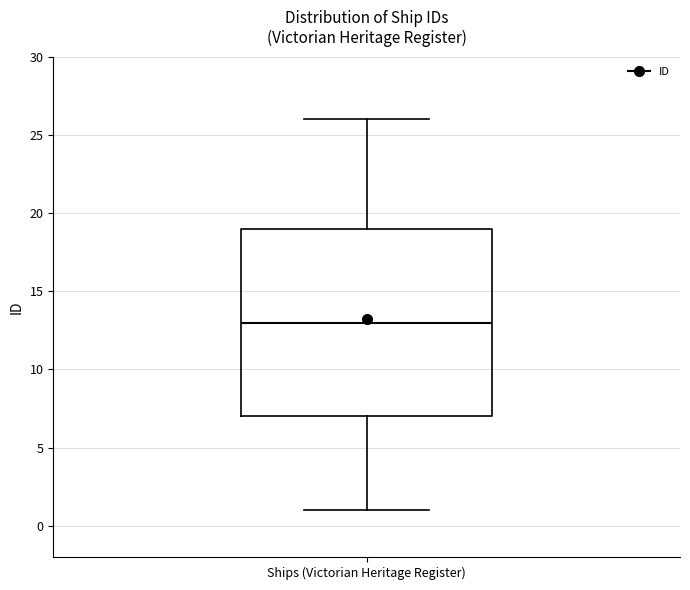

Transcribe this box plot: give where the median line is, the range the box spans, and where the two whiskers end, as read against the y-axis. The values are not printed on the chart, so give them approximately, as read against the axis.

median 13, box 7 to 19, whiskers 1 to 26